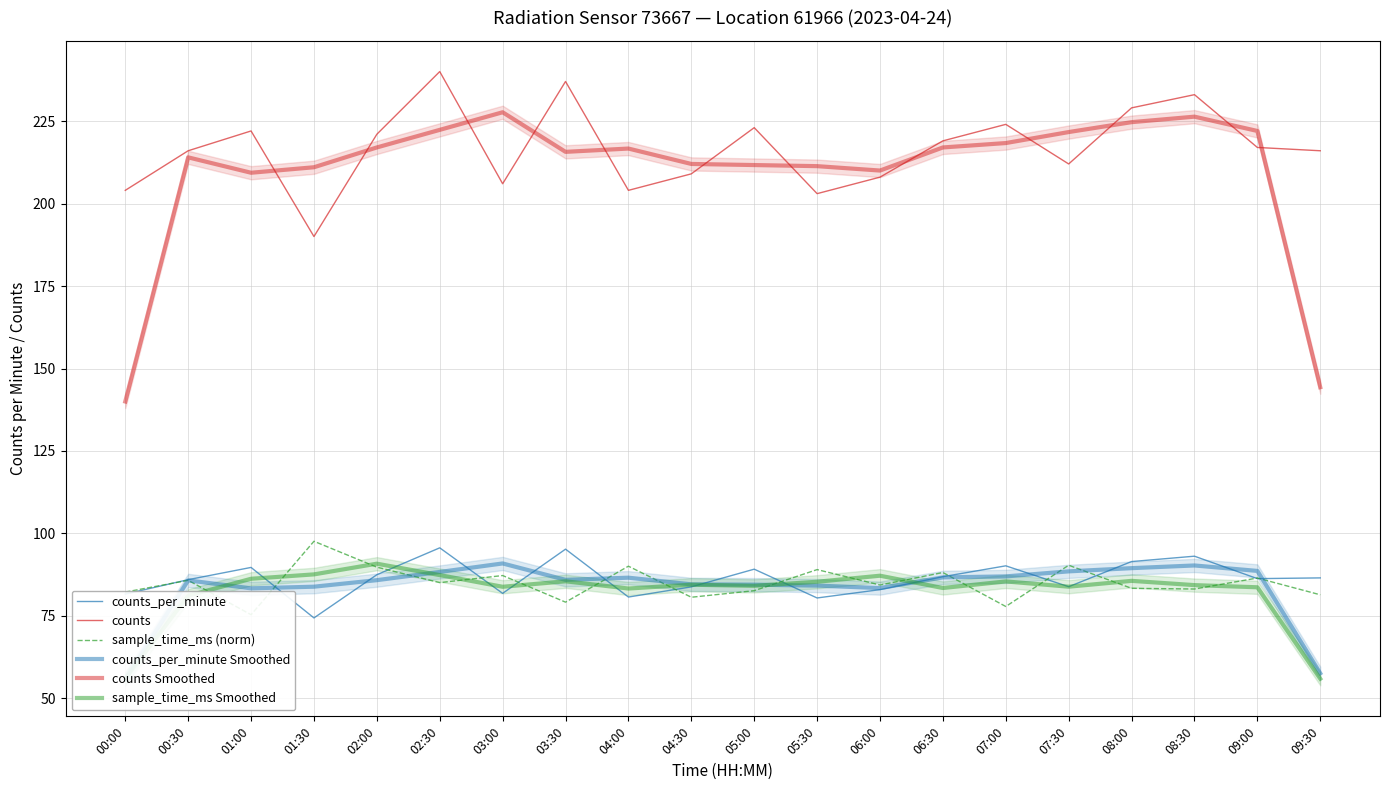

Reading left to right, transcribe all the data shown in this chart.

counts_per_minute: 00:00=81.6	00:30=86.0	01:00=89.7	01:30=74.4	02:00=87.5	02:30=95.6	03:00=81.8	03:30=95.2	04:00=80.7	04:30=83.8	05:00=89.2	05:30=80.4	06:00=83.0	06:30=86.9	07:00=90.2	07:30=83.9	08:00=91.5	08:30=93.1	09:00=86.3	09:30=86.5
counts: 00:00=204.0	00:30=216.0	01:00=222.0	01:30=190.0	02:00=221.0	02:30=240.0	03:00=206.0	03:30=237.0	04:00=204.0	04:30=209.0	05:00=223.0	05:30=203.0	06:00=208.0	06:30=219.0	07:00=224.0	07:30=212.0	08:00=229.0	08:30=233.0	09:00=217.0	09:30=216.0
sample_time_ms (norm): 00:00=82.2	00:30=85.8	01:00=75.4	01:30=97.6	02:00=89.8	02:30=85.1	03:00=87.2	03:30=79.2	04:00=90.1	04:30=80.7	05:00=82.7	05:30=89.0	06:00=84.4	06:30=88.2	07:00=77.9	07:30=90.4	08:00=83.4	08:30=83.2	09:00=86.5	09:30=81.4
counts_per_minute Smoothed: 00:00=55.9	00:30=85.8	01:00=83.4	01:30=83.9	02:00=85.8	02:30=88.3	03:00=90.9	03:30=85.9	04:00=86.6	04:30=84.6	05:00=84.5	05:30=84.2	06:00=83.4	06:30=86.7	07:00=87.0	07:30=88.5	08:00=89.5	08:30=90.3	09:00=88.6	09:30=57.6
counts Smoothed: 00:00=140.0	00:30=214.0	01:00=209.3	01:30=211.0	02:00=217.0	02:30=222.3	03:00=227.7	03:30=215.7	04:00=216.7	04:30=212.0	05:00=211.7	05:30=211.3	06:00=210.0	06:30=217.0	07:00=218.3	07:30=221.7	08:00=224.7	08:30=226.3	09:00=222.0	09:30=144.3
sample_time_ms Smoothed: 00:00=56.0	00:30=81.1	01:00=86.3	01:30=87.6	02:00=90.8	02:30=87.4	03:00=83.8	03:30=85.5	04:00=83.3	04:30=84.5	05:00=84.1	05:30=85.4	06:00=87.2	06:30=83.5	07:00=85.5	07:30=83.9	08:00=85.6	08:30=84.3	09:00=83.7	09:30=56.0